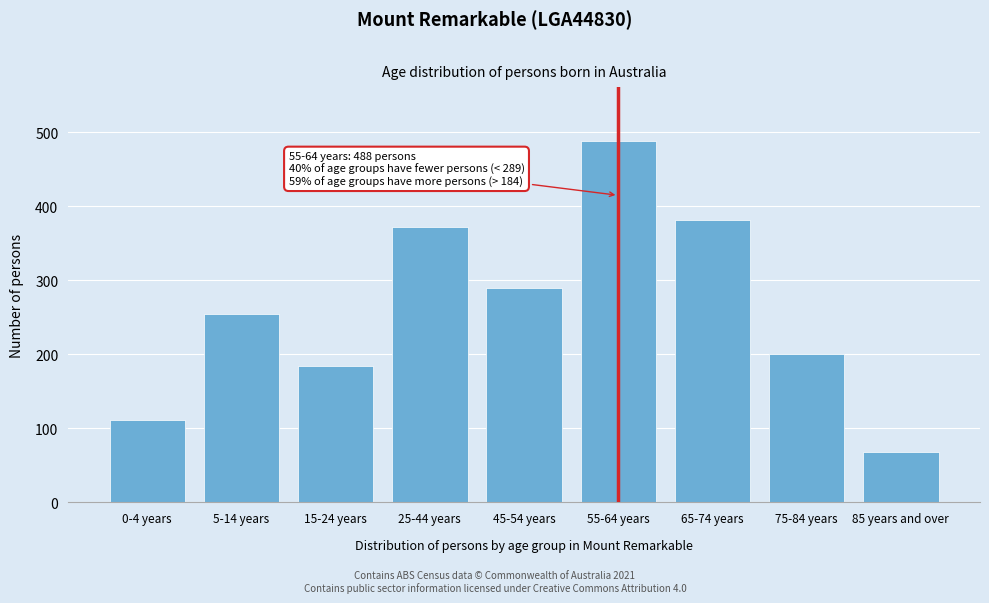

Reading left to right, what are all the values shown in this chart?

0-4 years=111	5-14 years=255	15-24 years=184	25-44 years=372	45-54 years=289	55-64 years=488	65-74 years=381	75-84 years=201	85 years and over=68